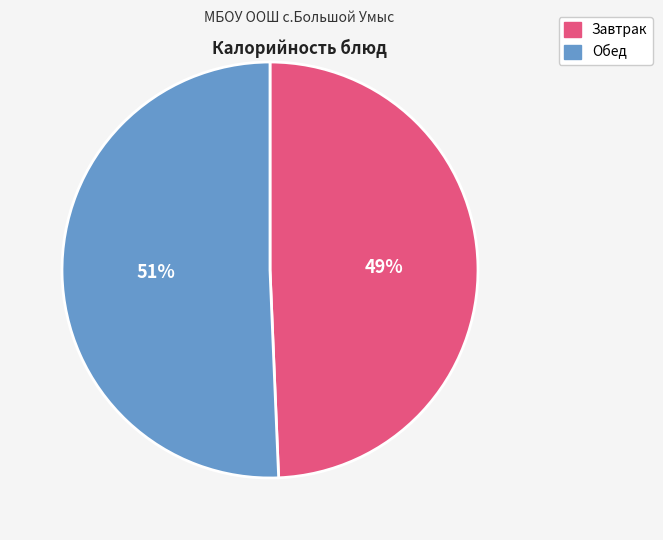

Do Обед and Завтрак together represent more than half of the pie?

Yes